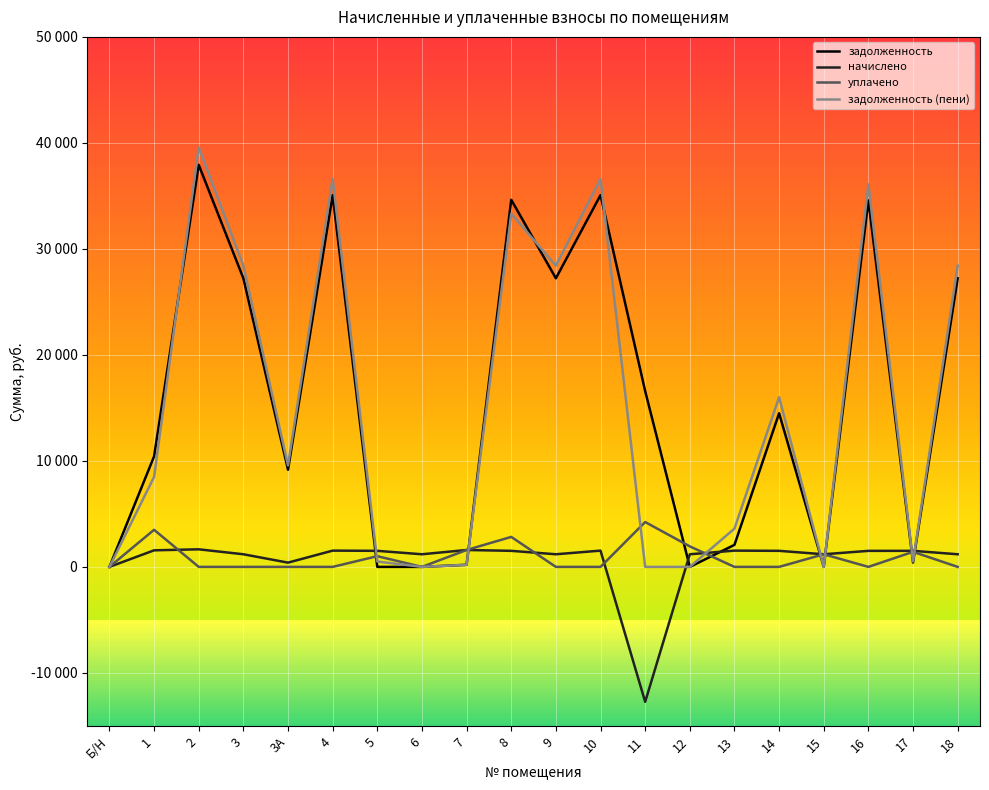

Is it true that задолженность (пени) equals -15788.5 at 6?

False